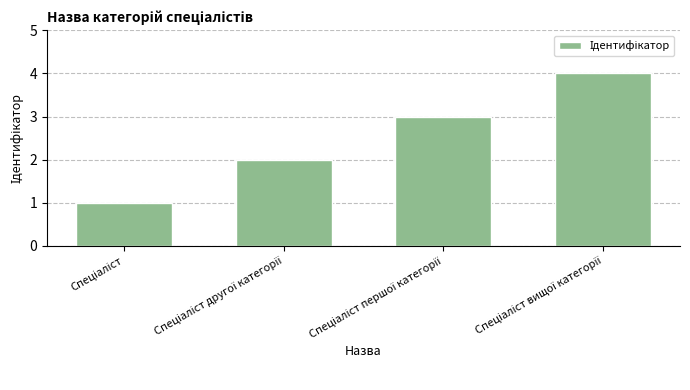

How many bars are there in total?

4